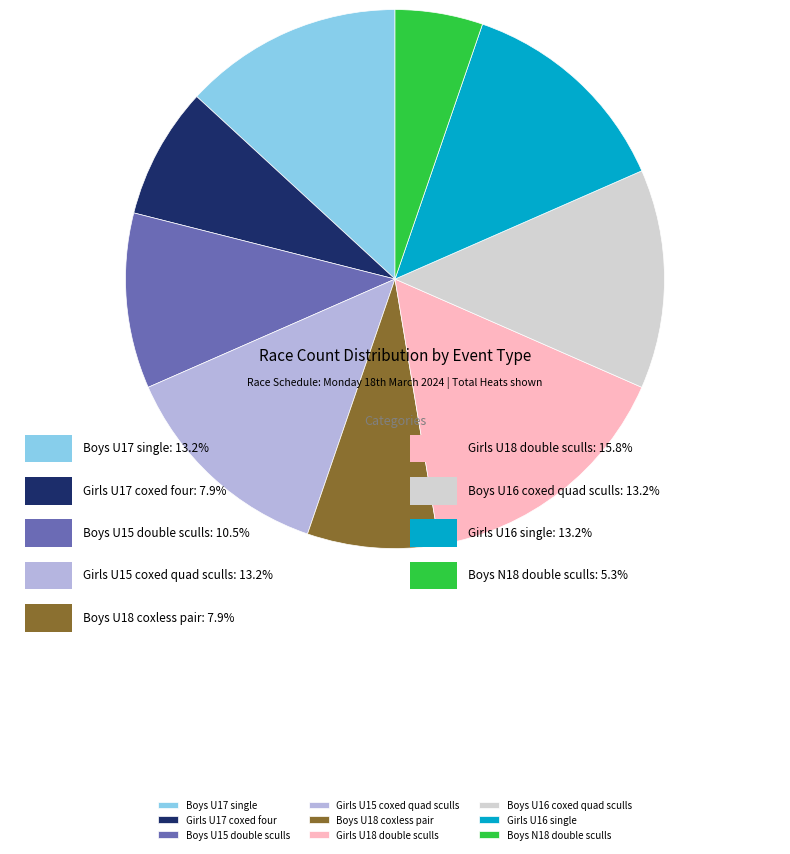

To the nearest percent, what percentage of the pie is Girls U16 single?

13%